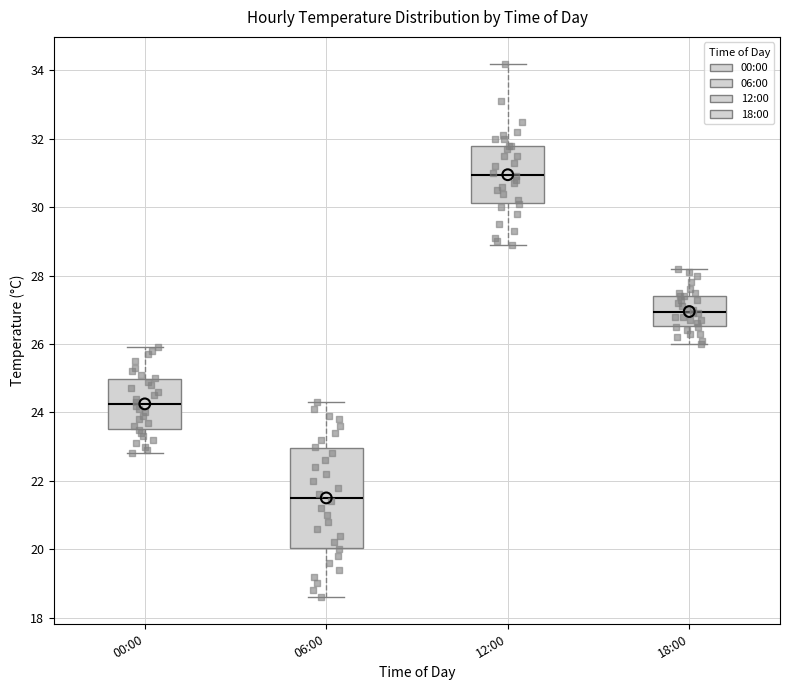

Reading left to right, transcribe this box plot: for each box, give where its median line is, the range the box spans, and where its two whiskers end, as read against the y-axis. The values are not printed on the chart, so give them approximately, as read against the axis.

00:00: median 24.2, box 23.6 to 25.0, whiskers 22.8 to 26.0
06:00: median 21.6, box 20.0 to 23.0, whiskers 18.6 to 24.4
12:00: median 31.0, box 30.2 to 31.8, whiskers 29.0 to 34.2
18:00: median 27.0, box 26.6 to 27.4, whiskers 26.0 to 28.2